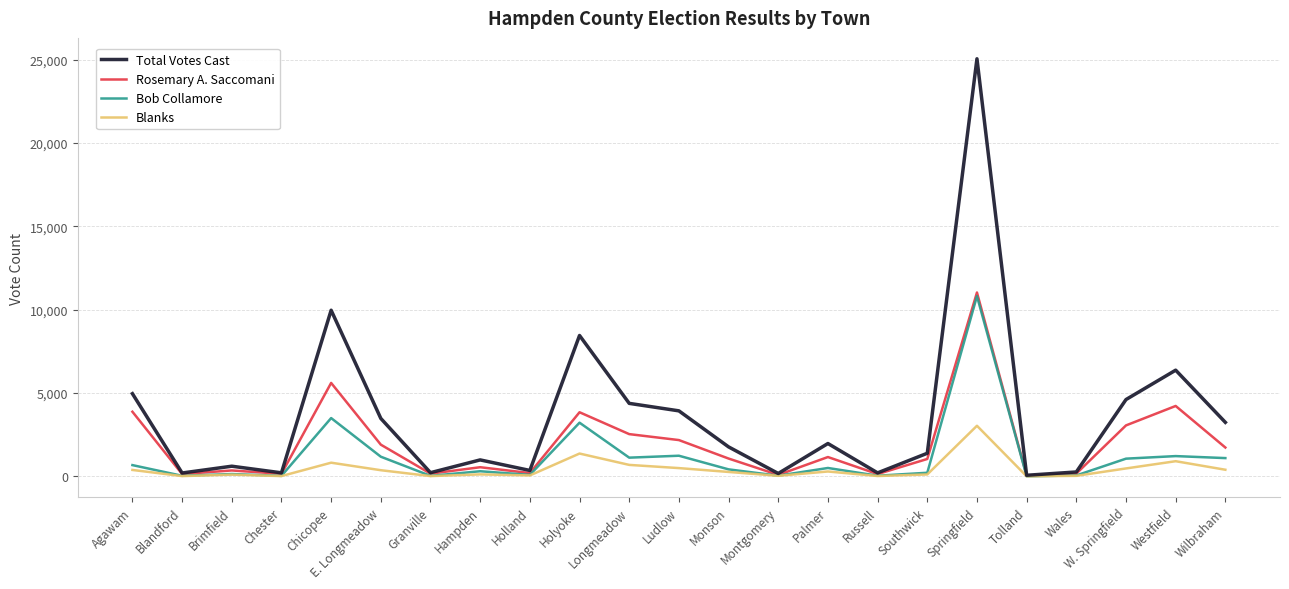

Which series has the widest spread of values?

Total Votes Cast